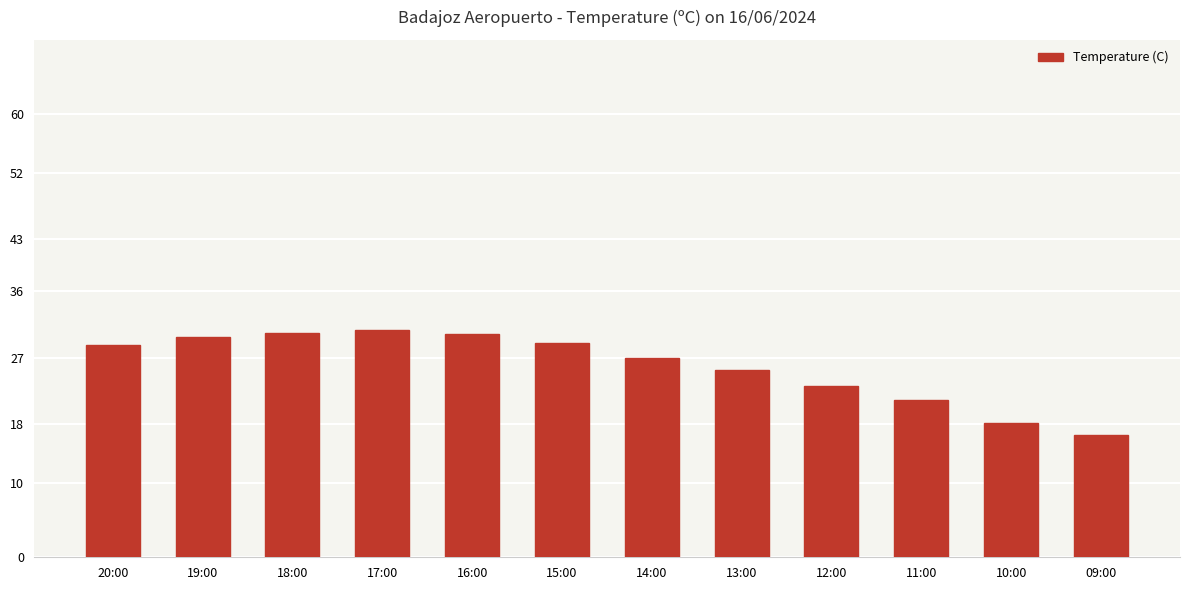

What is the change in value from 11:00 to 10:00?

-3.1